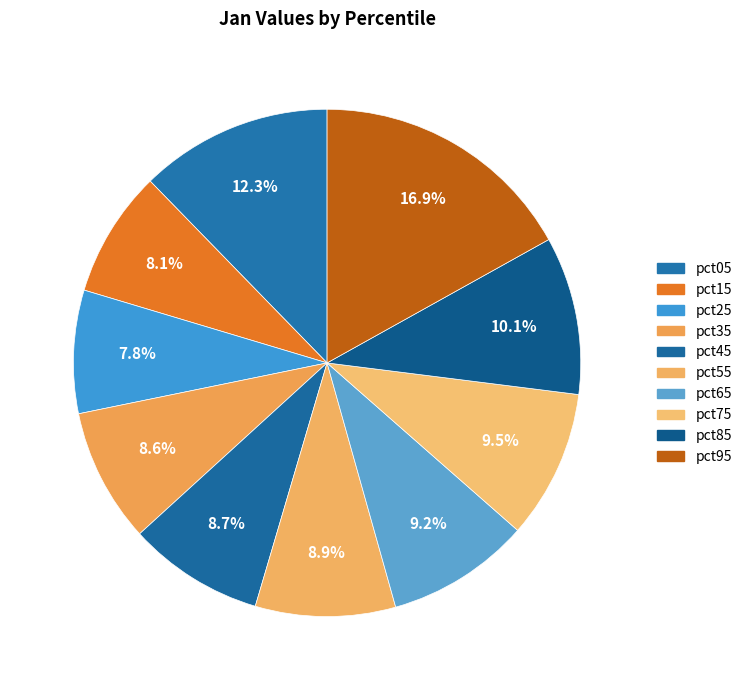

Is it true that pct75 is 9% of the pie?

True